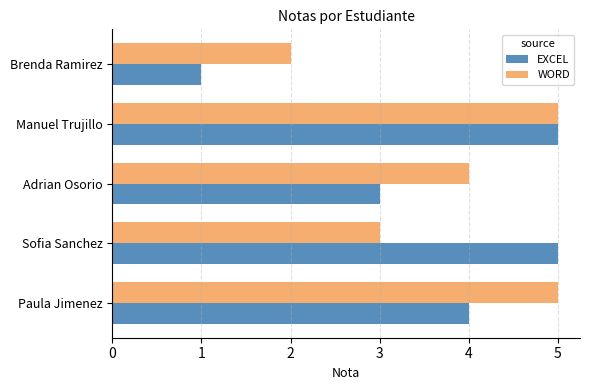

What is the average value of the EXCEL series?

4